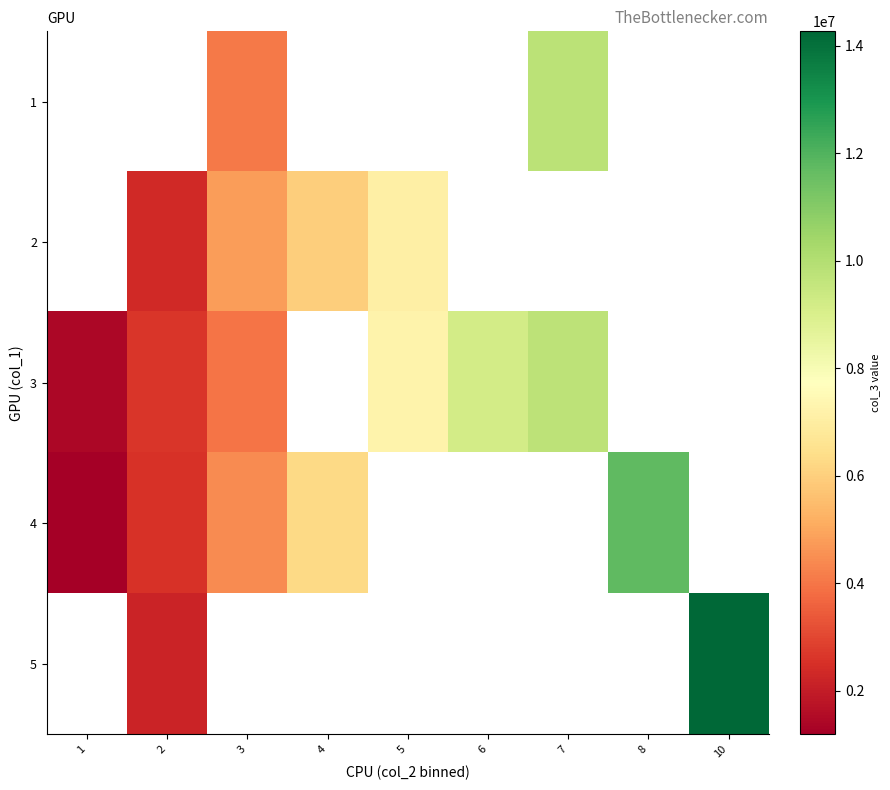

Between 3 and 2, which is larger?

2